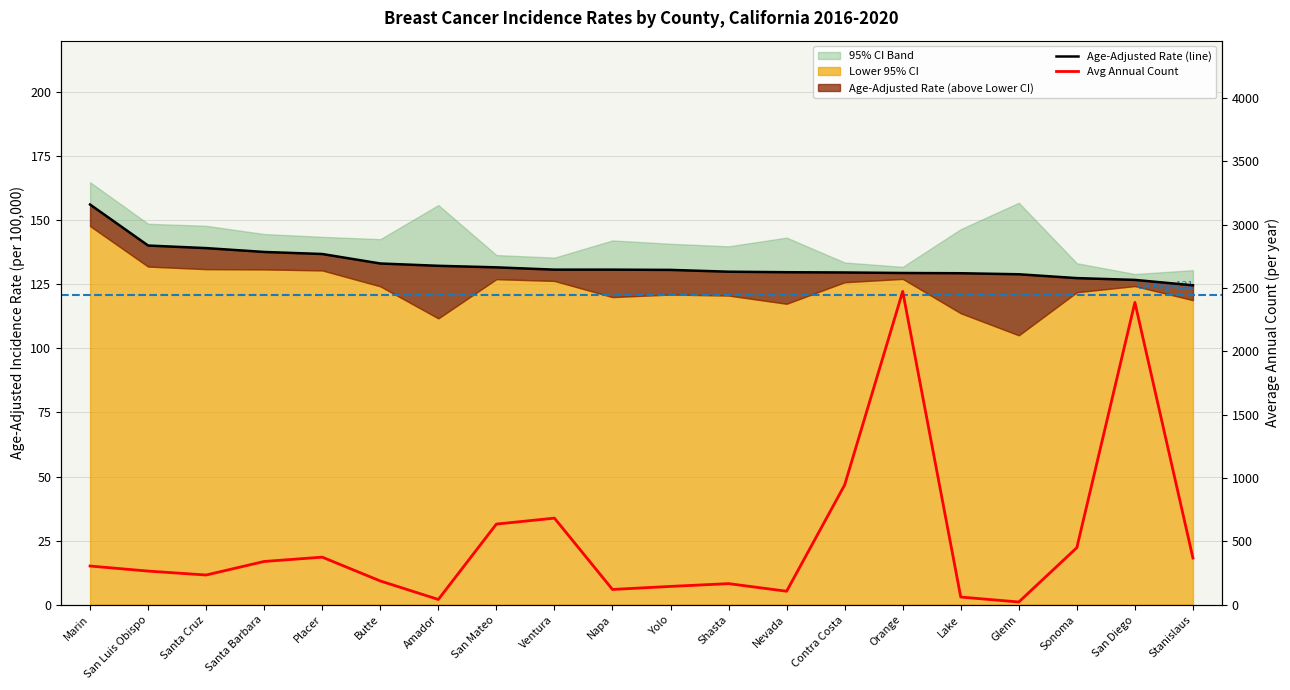

True or false: Average Annual Count has a value of 342.0 at Santa Barbara.

True